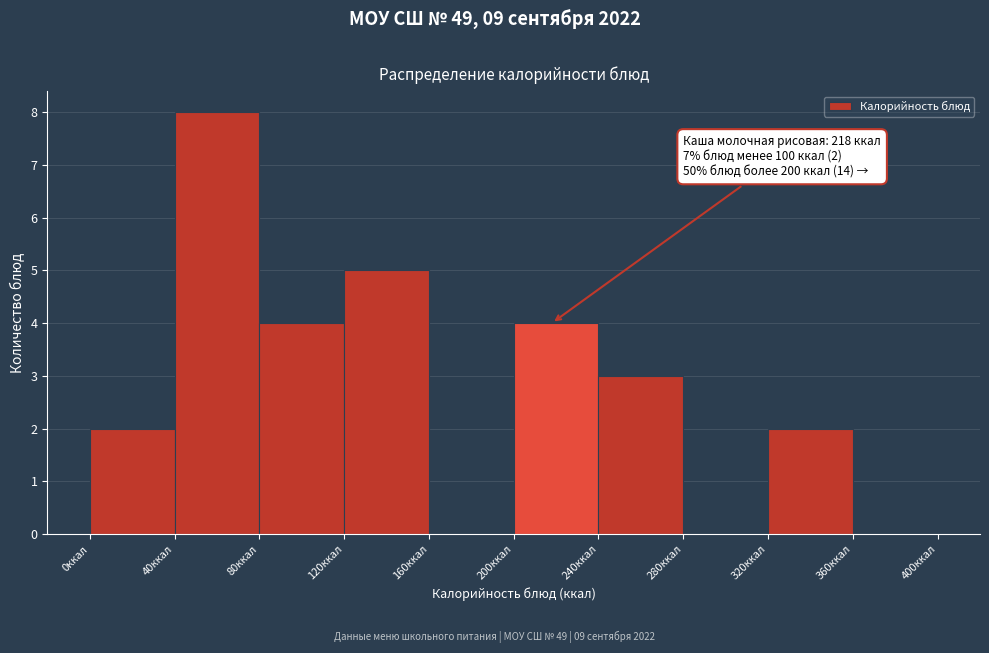

Over which range of the x-axis is the bar tallest?

40 to 80